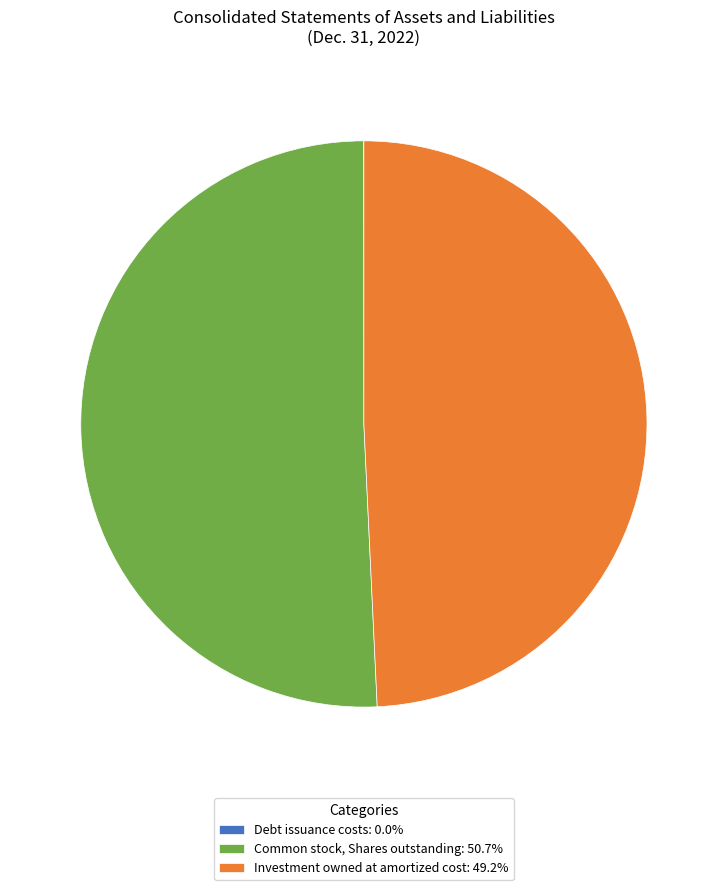

Do Investment owned at amortized cost: 49.2% and Common stock, Shares outstanding: 50.7% together represent more than half of the pie?

Yes